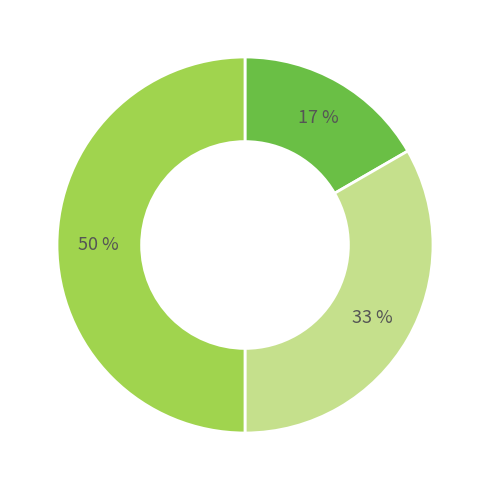

To the nearest percent, what is the difference between the largest and smallest slice percentages?

33%